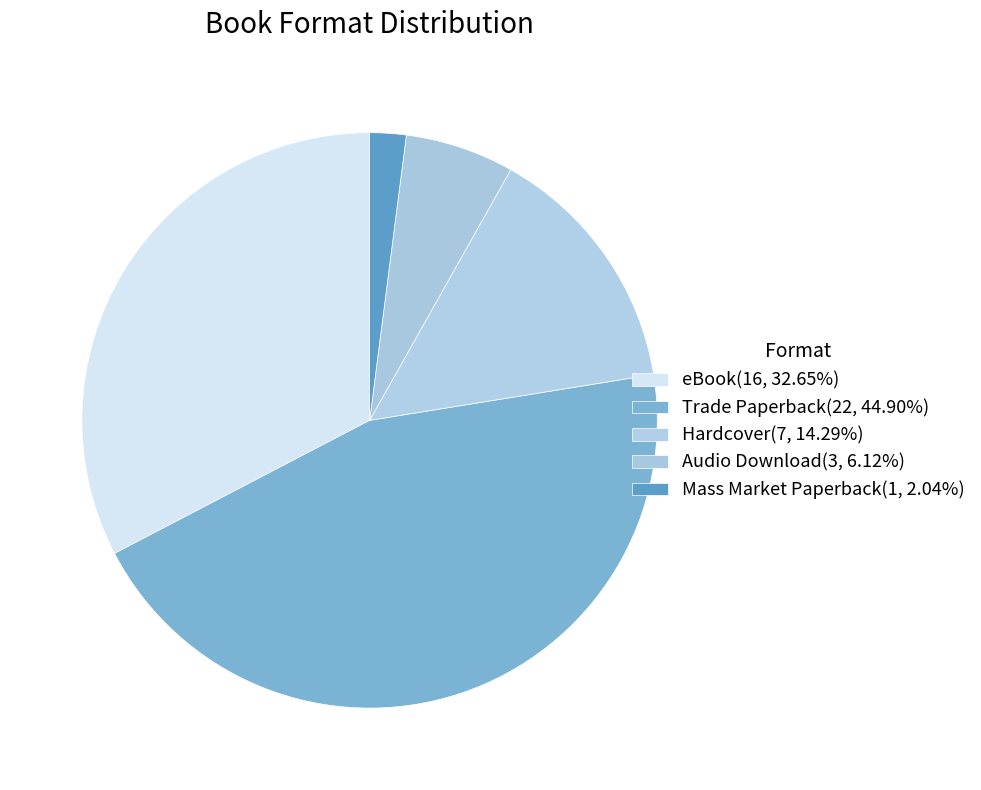

How many slices are in this pie chart?

5